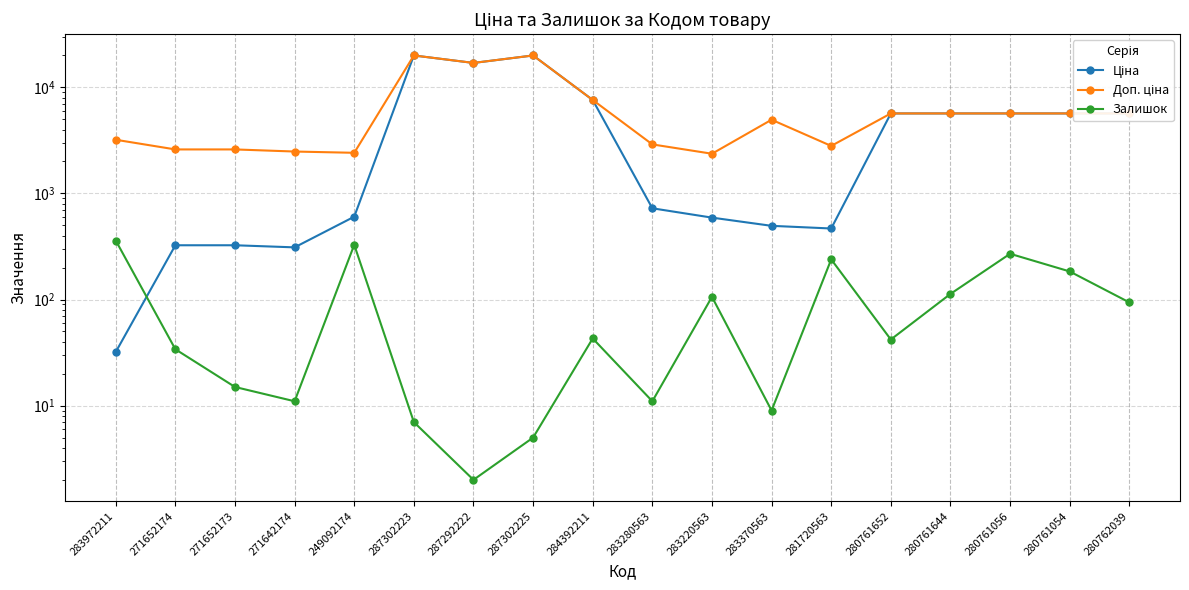

How many lines are shown in the chart?

3